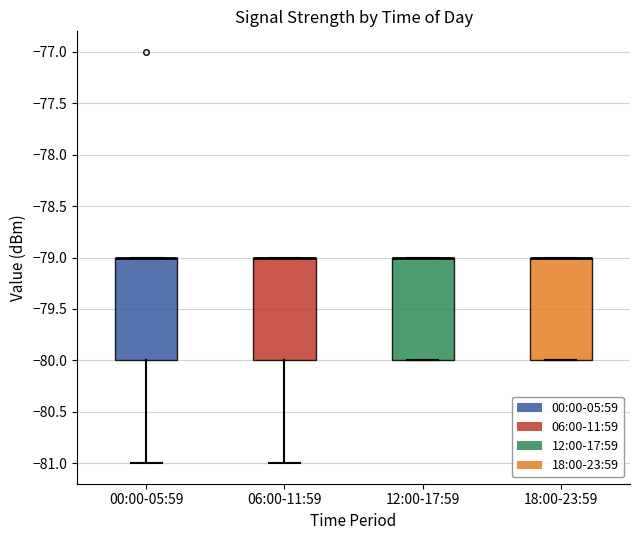

Reading left to right, transcribe this box plot: for each box, give where its median line is, the range the box spans, and where its two whiskers end, as read against the y-axis. The values are not printed on the chart, so give them approximately, as read against the axis.

00:00-05:59: median -79 (drawn on the box's upper edge), box -80 to -79, whiskers -81 to -79
06:00-11:59: median -79 (drawn on the box's upper edge), box -80 to -79, whiskers -81 to -79
12:00-17:59: median -79 (drawn on the box's upper edge), box -80 to -79, whiskers -80 to -79
18:00-23:59: median -79 (drawn on the box's upper edge), box -80 to -79, whiskers -80 to -79